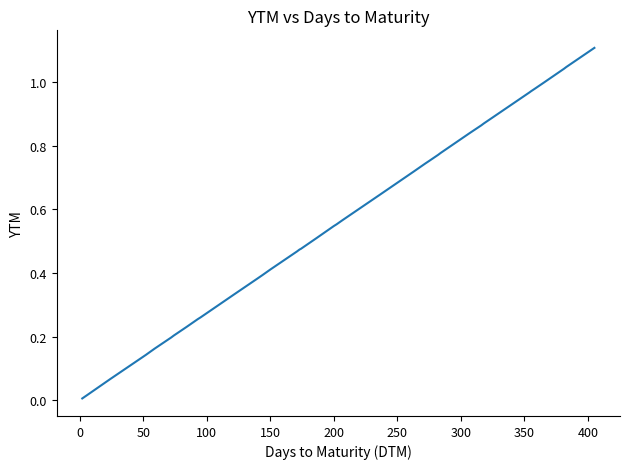

What is the maximum value shown in the chart?

1.1